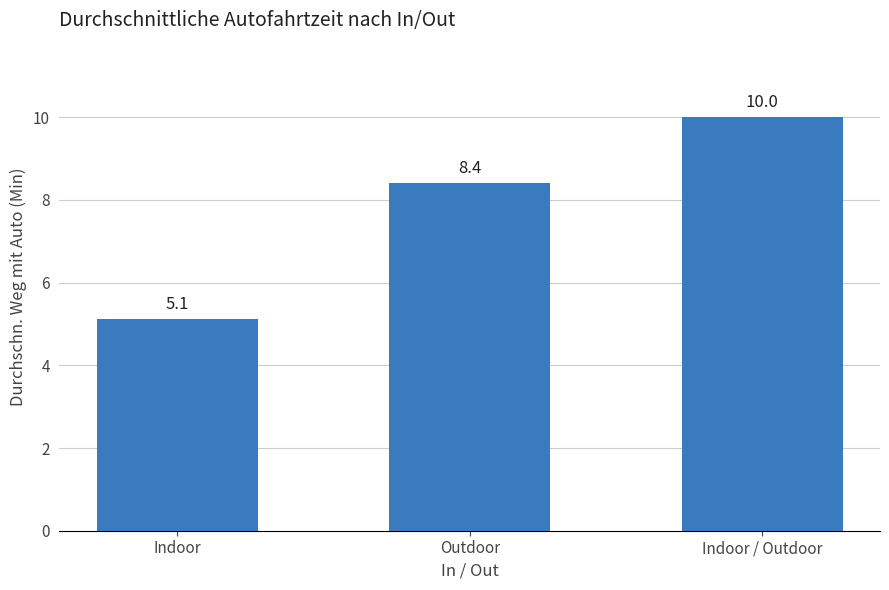

Approximately how many times larger is the value at Indoor / Outdoor compared to Outdoor?

1.2